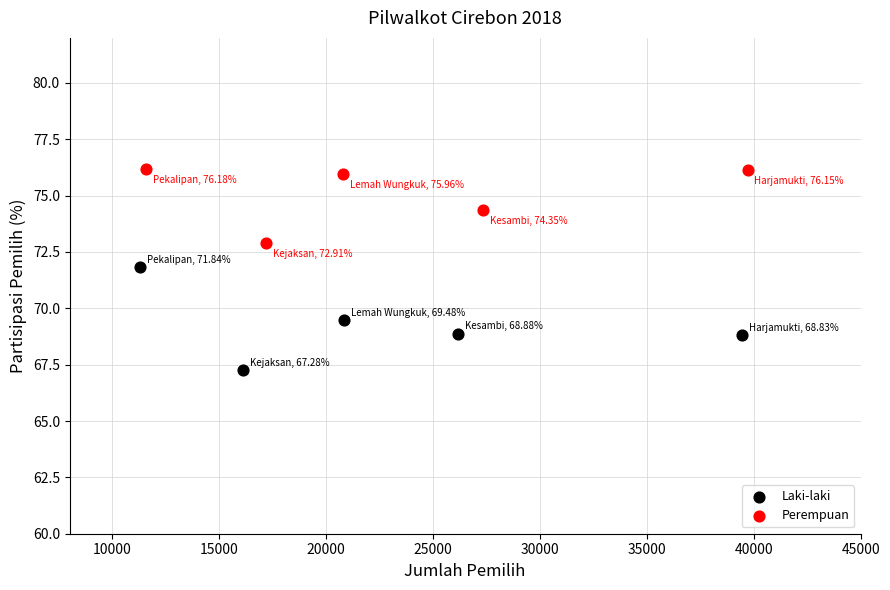

Which series reaches the maximum Y coordinate?

Perempuan